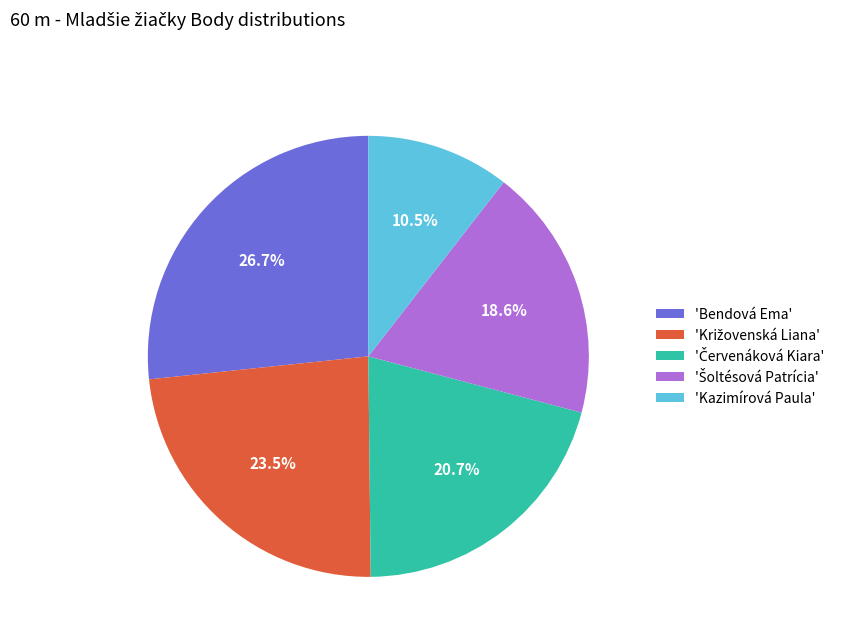

How many segments does this pie chart have?

5